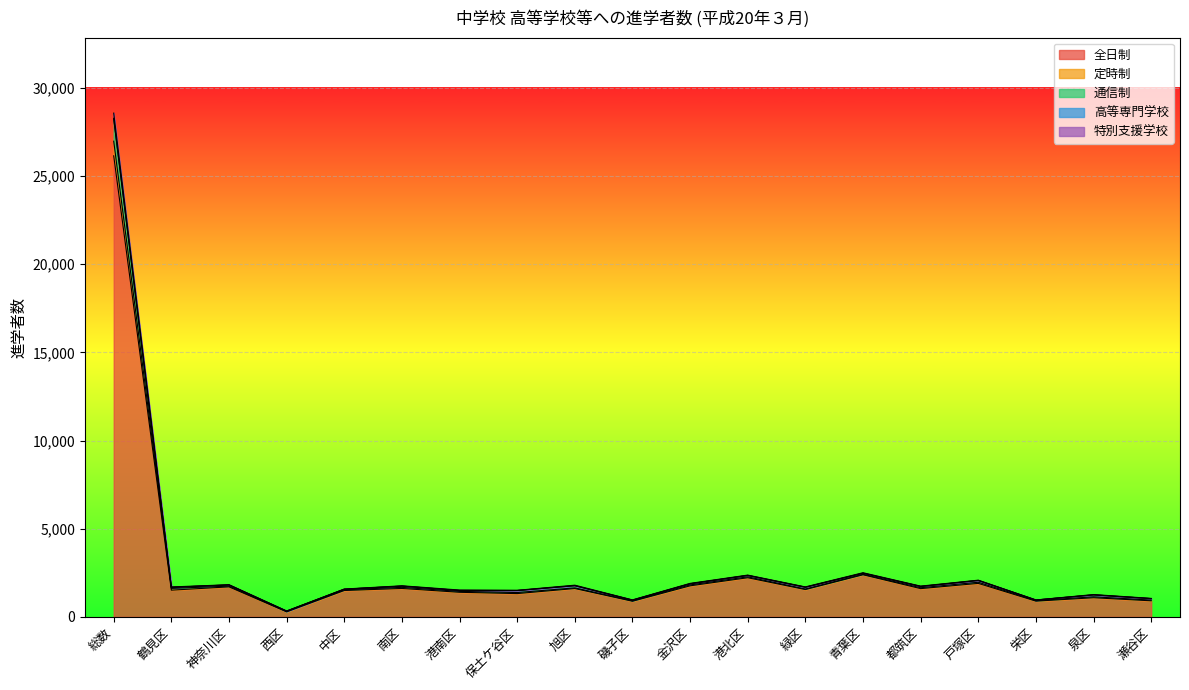

At which category is the sum across all series the highest?

総数